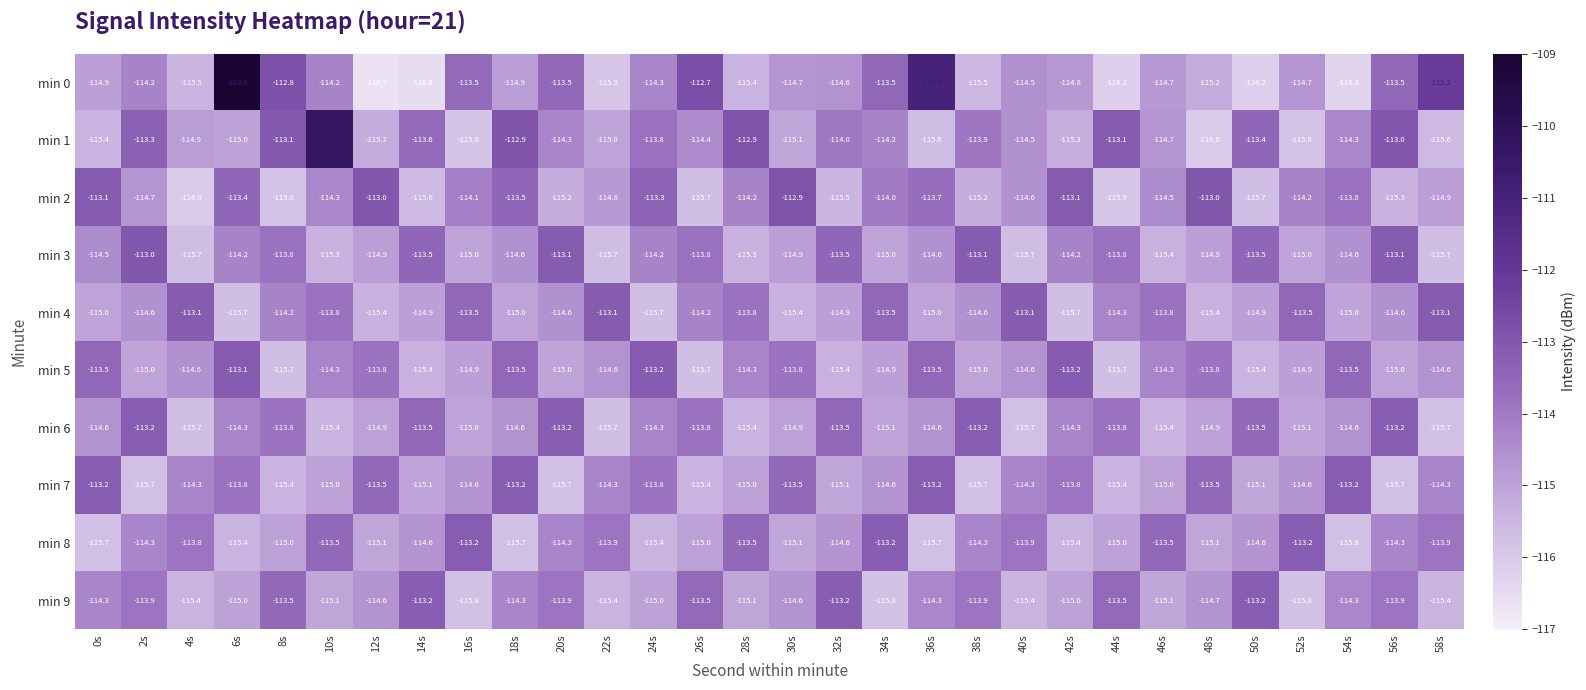

Between 4s and 38s, which series saw the biggest shift?

min 3